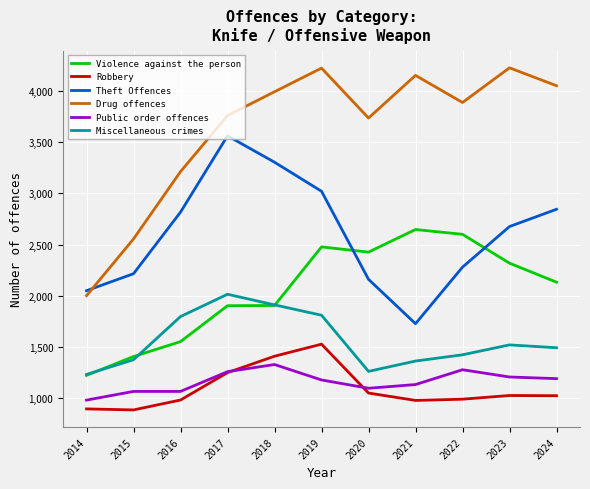

In Violence against the person, how many points are lower than both neighbors (excluding endpoints)?

1